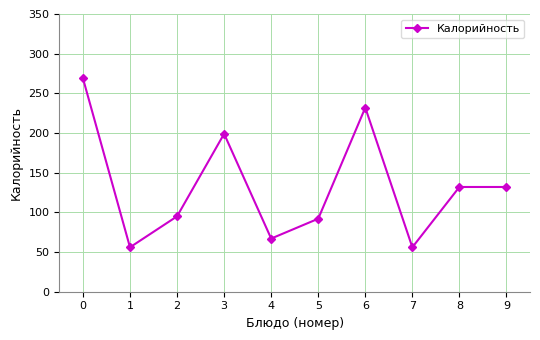

Where is the first local minimum?

1